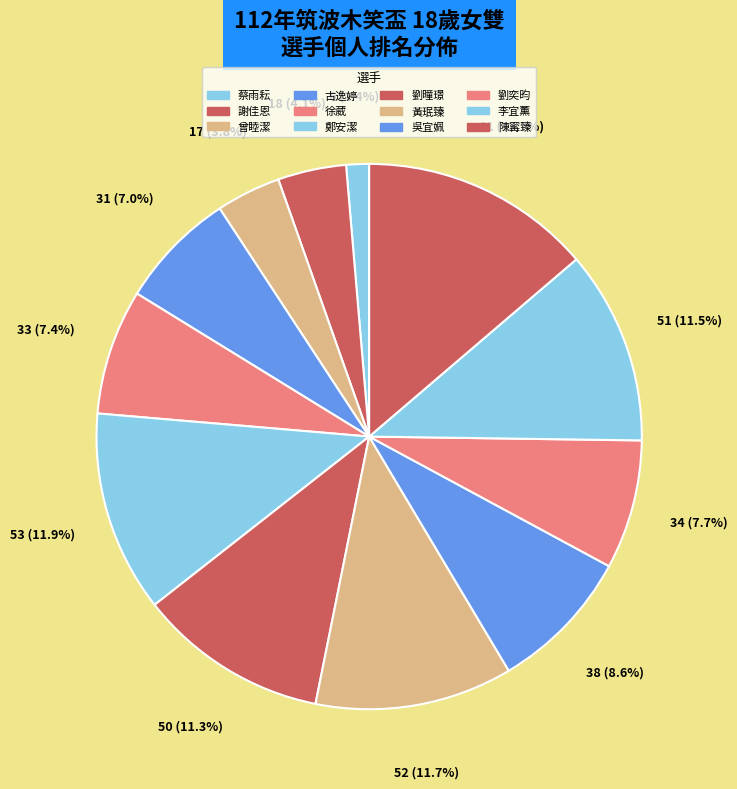

Approximately how many times larger is the value at 蔡雨耘 compared to 劉奕昀?

0.2